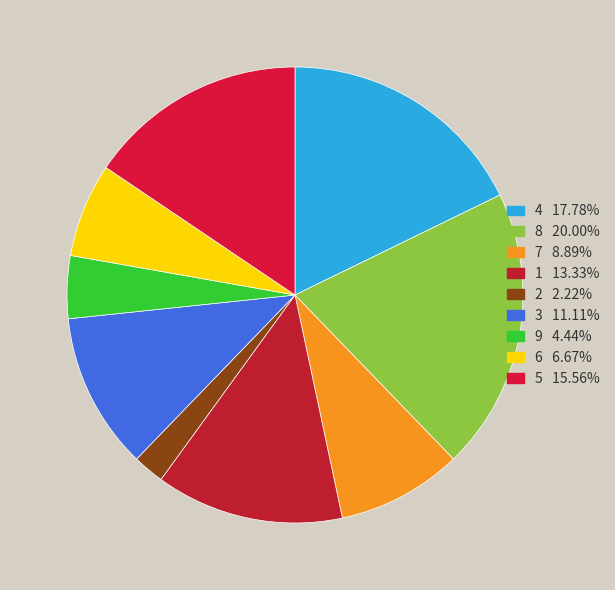

How many segments does this pie chart have?

9